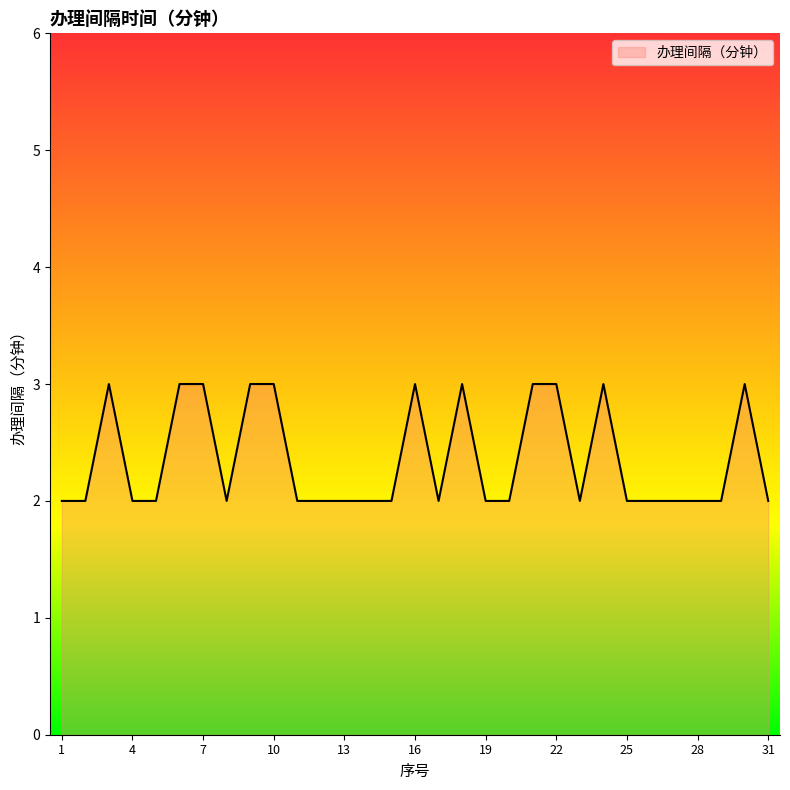

Does the chart have visible grid lines?

No